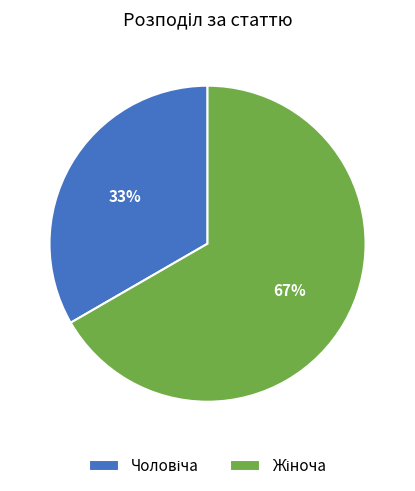

Is there a majority slice in this chart?

Yes